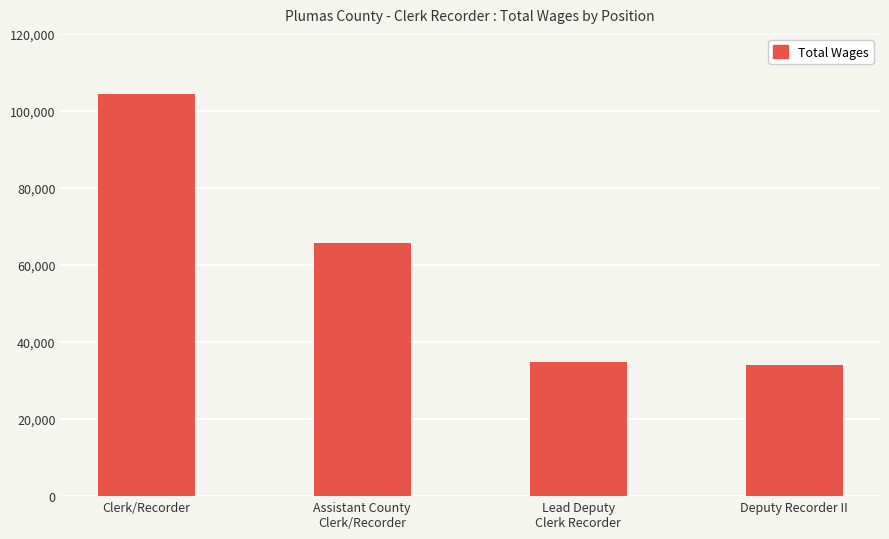

Where does the data first go above 65748?

Clerk/Recorder